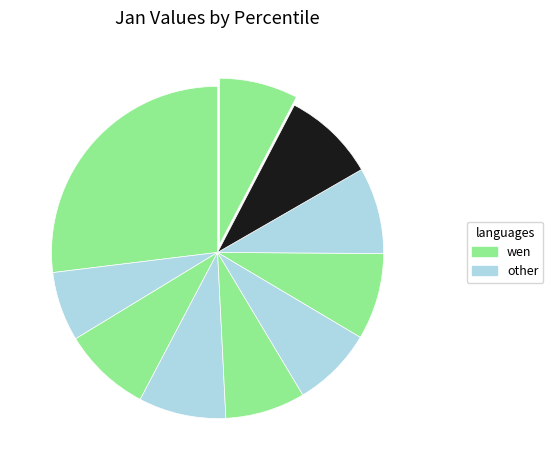

How many segments does this pie chart have?

10